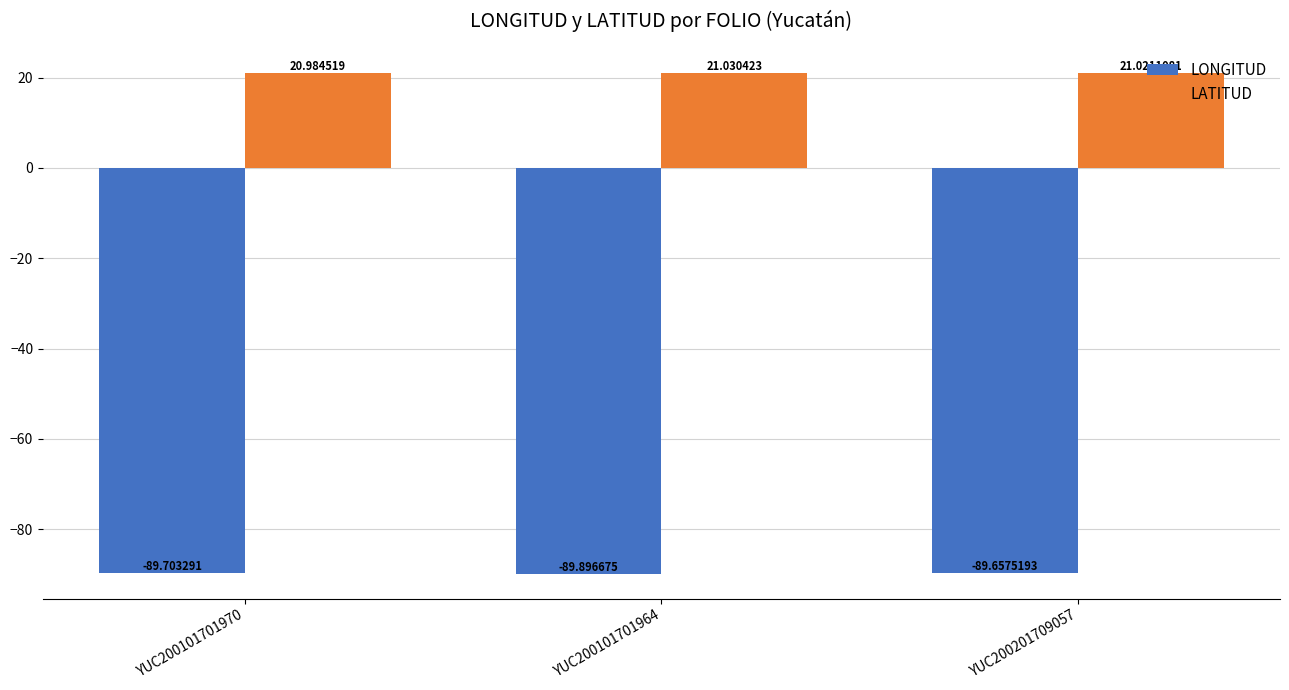

What is the label of the 2nd bar from the right?

YUC200101701964